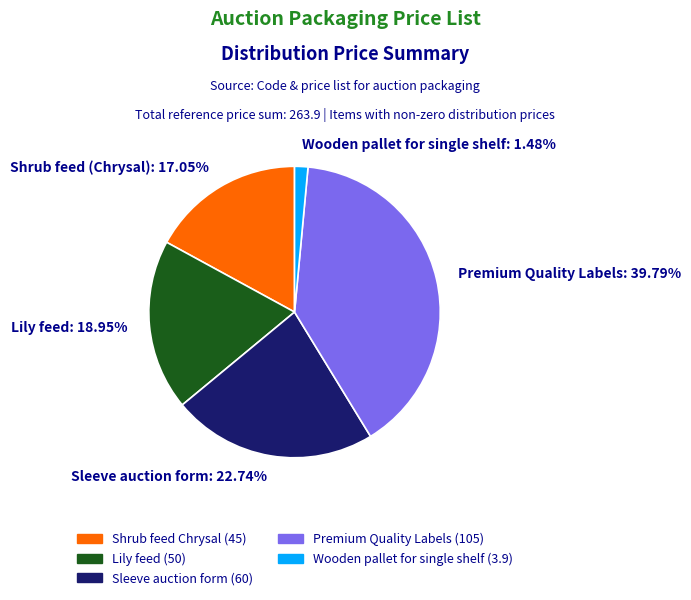

Rank the categories by value from highest to lowest.

Premium Quality Labels: 39.79%, Sleeve auction form: 22.74%, Lily feed: 18.95%, Shrub feed (Chrysal): 17.05%, Wooden pallet for single shelf: 1.48%